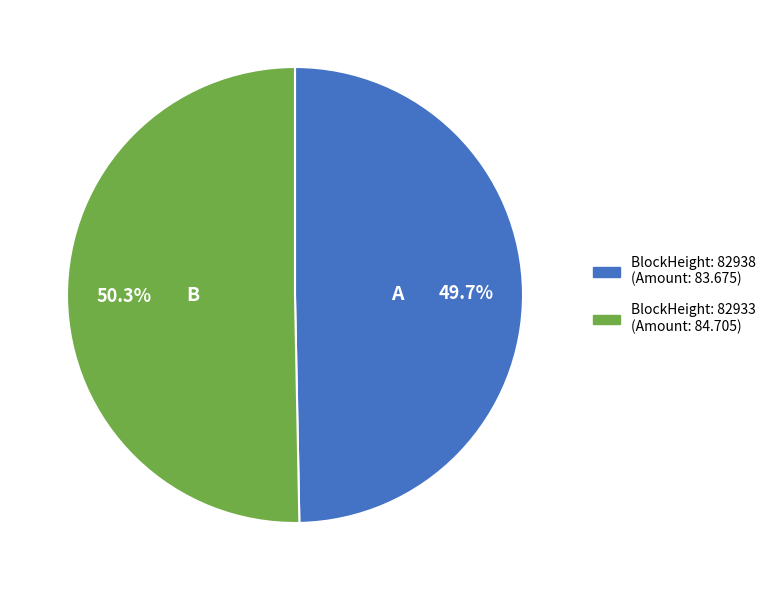

Does any single category account for the majority?

Yes